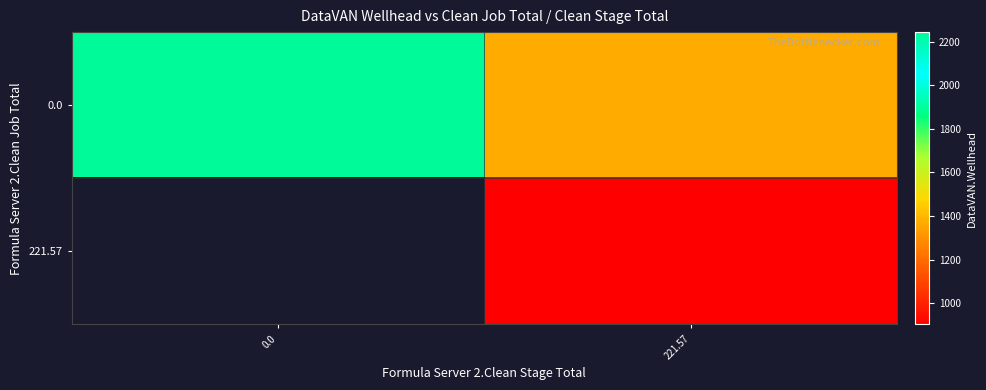

At which category is the sum across all series the highest?

221.57